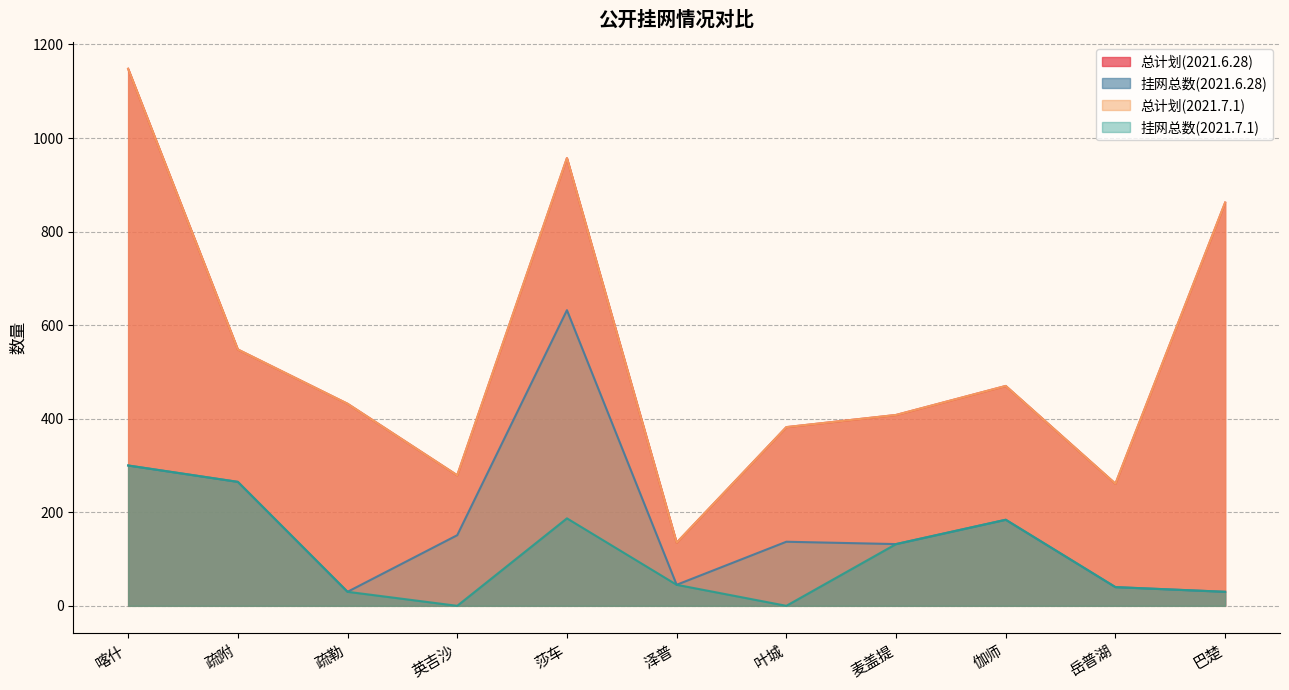

Reading right to left, list all the values displayed in this chart.

总计划(2021.6.28): 巴楚=862	岳普湖=261	伽师=470	麦盖提=408	叶城=382	泽普=135	莎车=957	英吉沙=279	疏勒=432	疏附=548	喀什=1148
挂网总数(2021.6.28): 巴楚=30	岳普湖=40	伽师=184	麦盖提=132	叶城=137	泽普=45	莎车=632	英吉沙=151	疏勒=30	疏附=265	喀什=300
总计划(2021.7.1): 巴楚=862	岳普湖=261	伽师=470	麦盖提=408	叶城=382	泽普=135	莎车=957	英吉沙=279	疏勒=432	疏附=548	喀什=1148
挂网总数(2021.7.1): 巴楚=30	岳普湖=40	伽师=184	麦盖提=132	叶城=0	泽普=45	莎车=187	英吉沙=0	疏勒=30	疏附=265	喀什=300